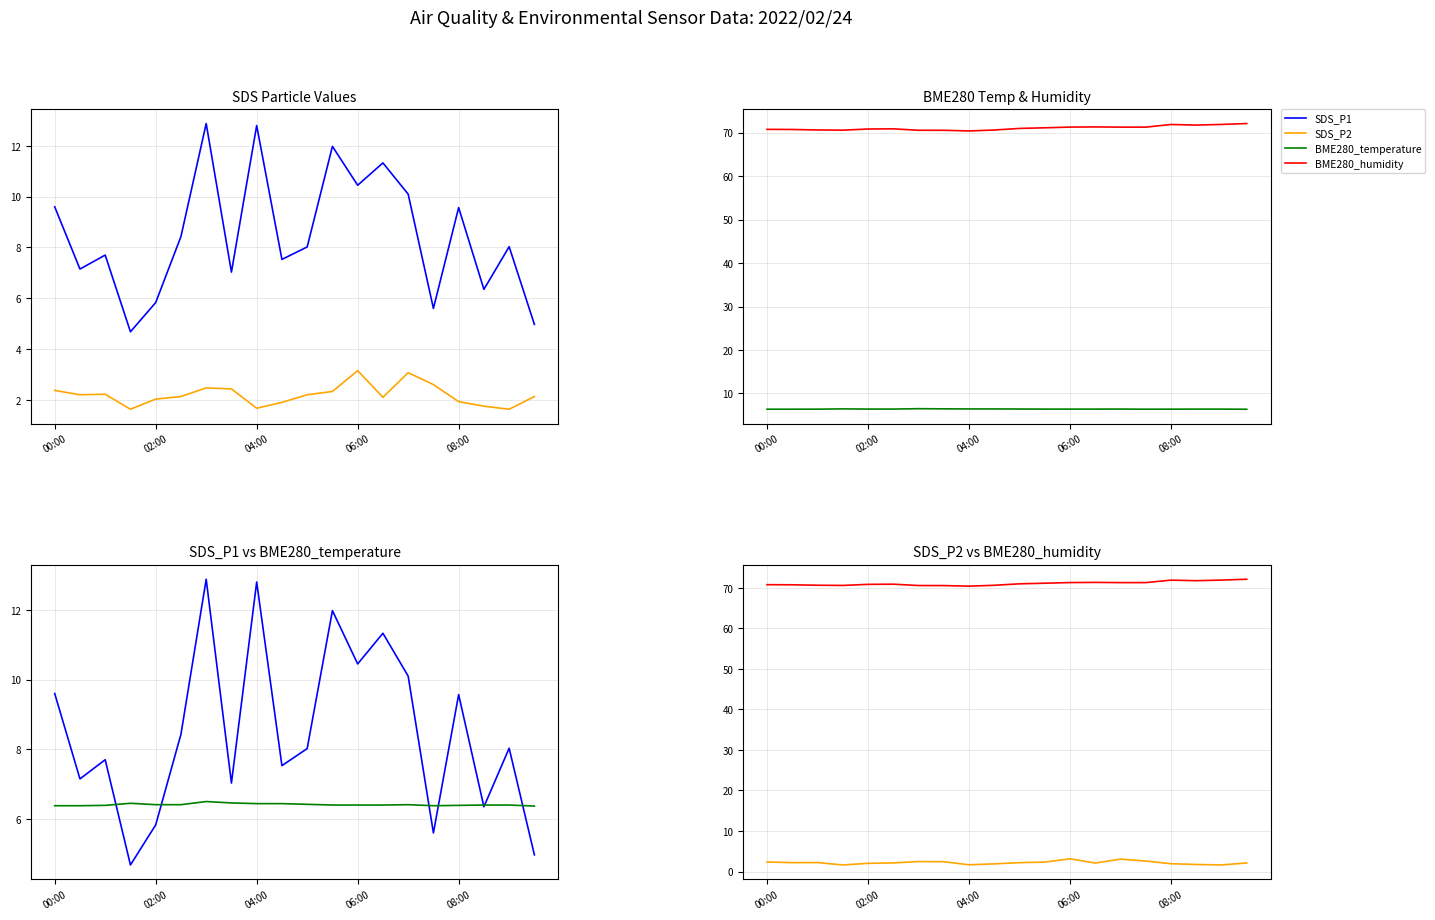

At which category is the sum across all series the highest?

6